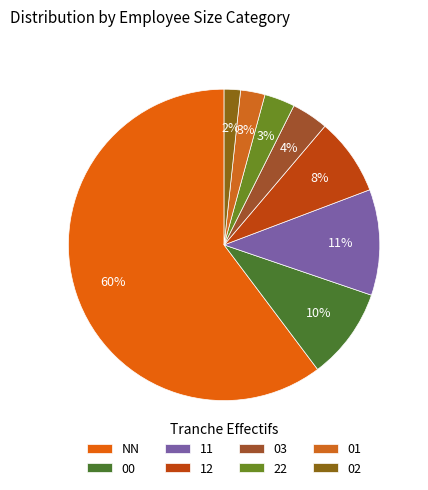

Rank the categories by value from highest to lowest.

NN, 11, 00, 12, 03, 22, 01, 02